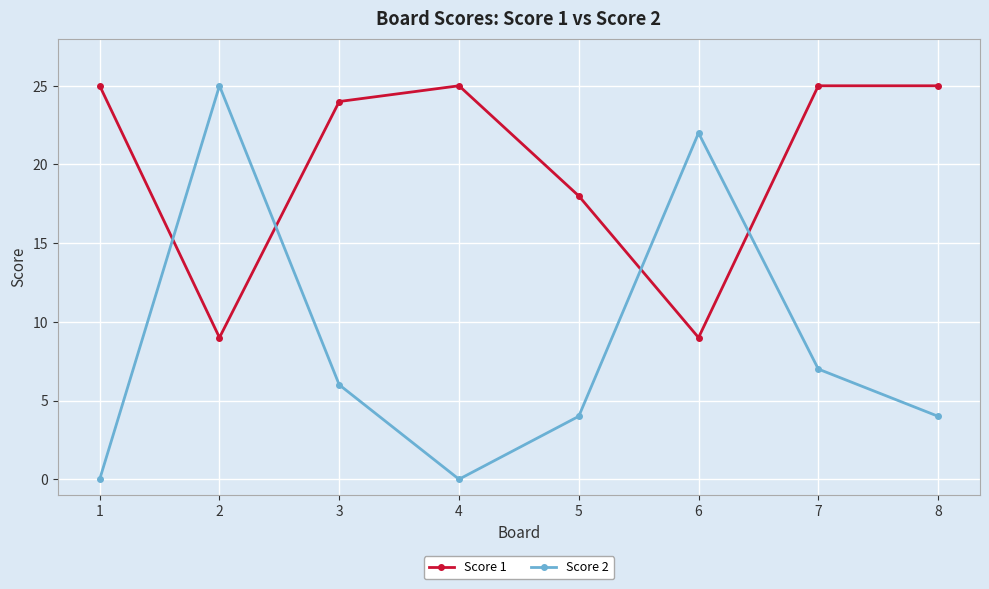

What are all the series names shown in the legend?

Score 1, Score 2